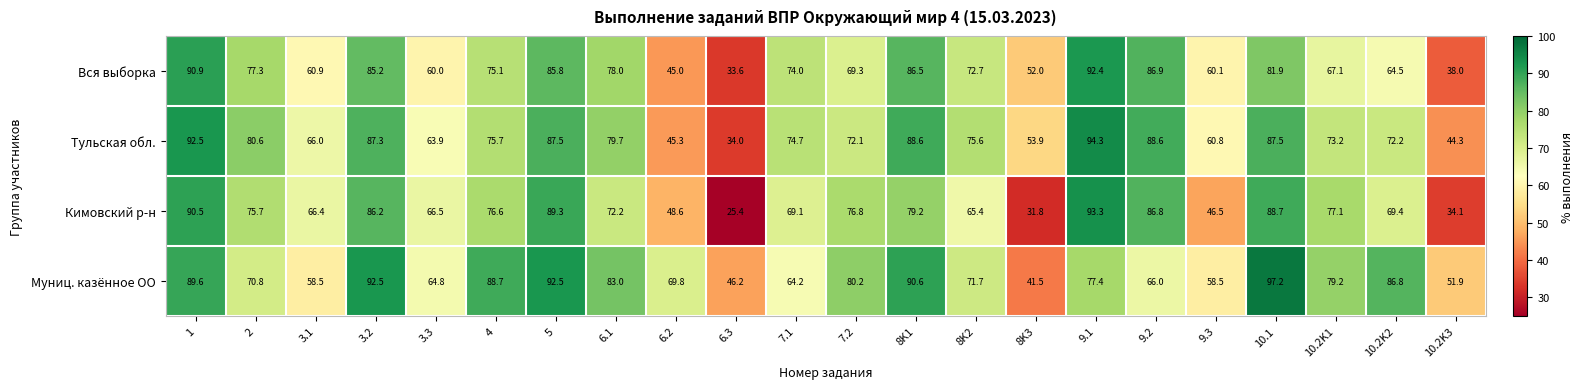

What is the difference between the highest and lowest values at 10.1?

15.3